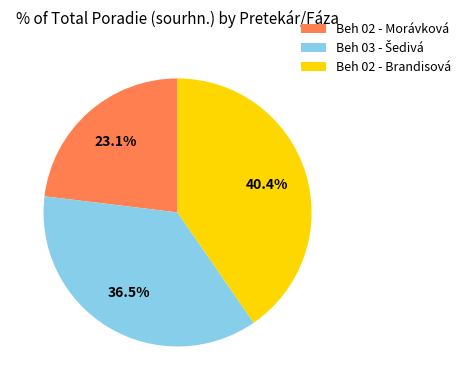

What portion of the pie excludes Beh 02 - Morávková?

76.9%